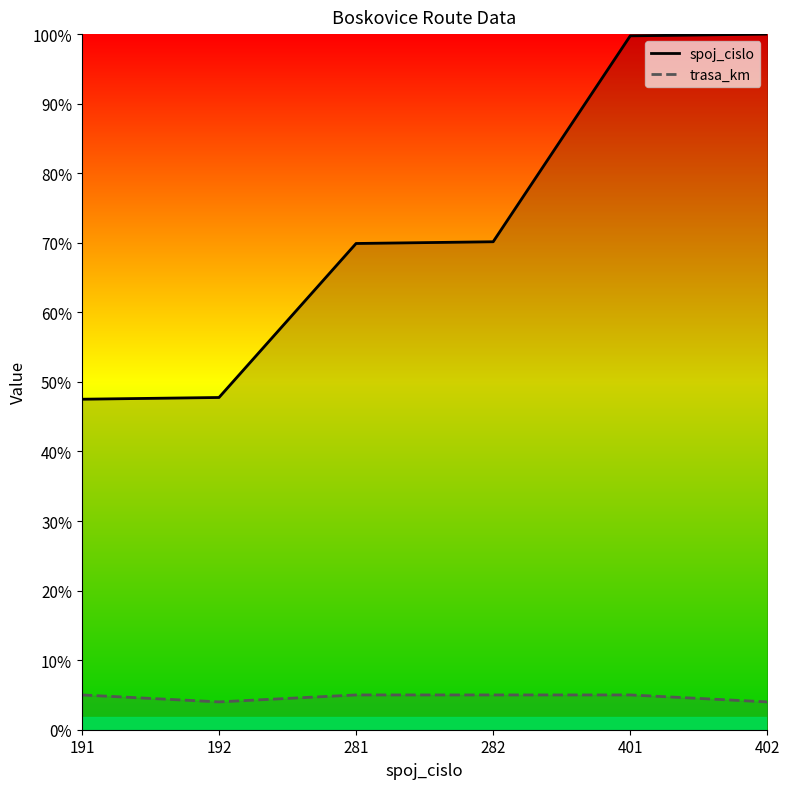

What is the maximum value for spoj_cislo?

402.0